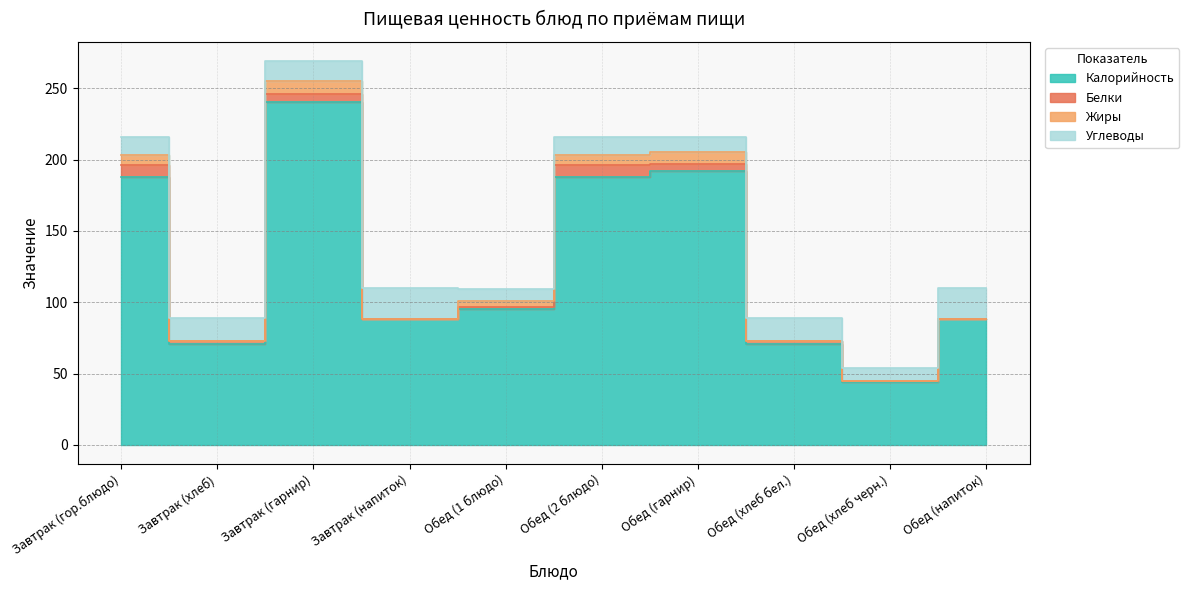

The Жиры series shows 3 at Завтрак (напиток). True or false?

False